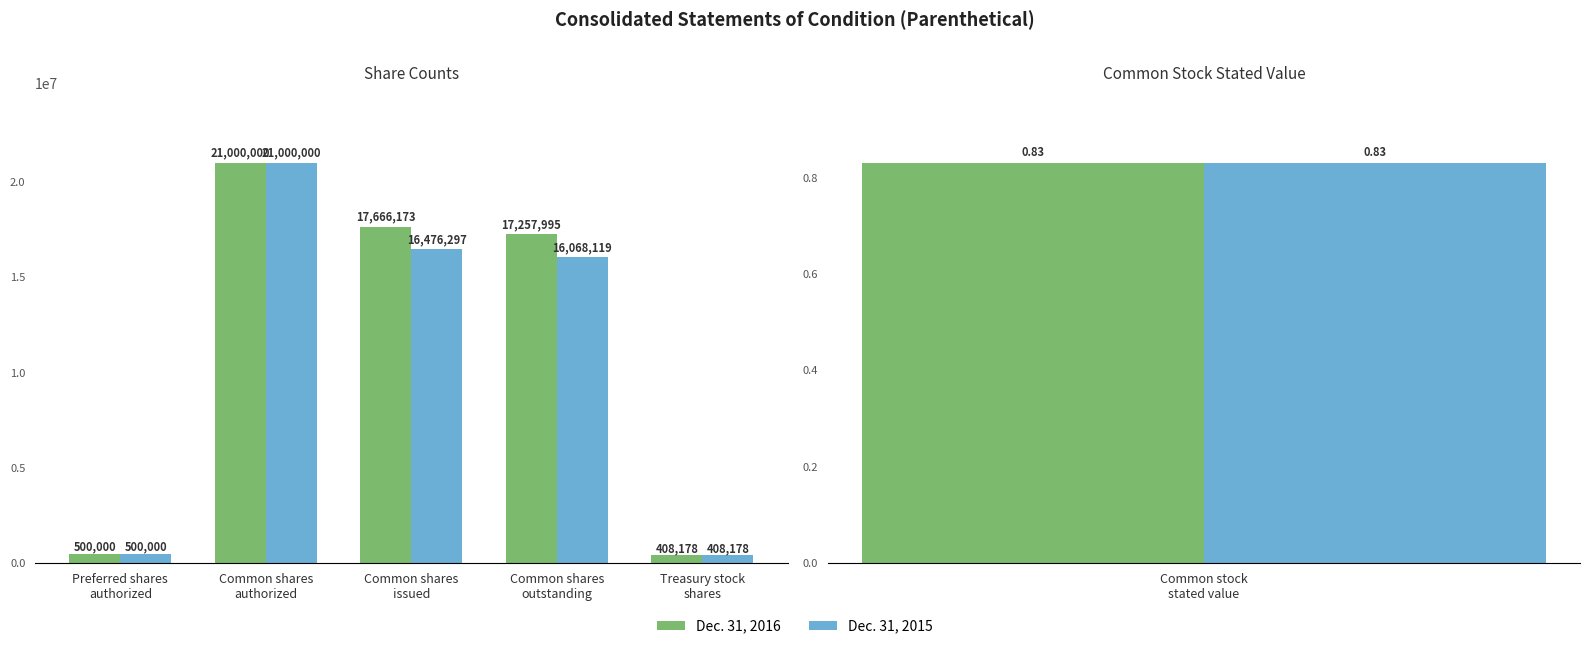

What is the spread (max minus min) of values at Common shares
issued?

1189876